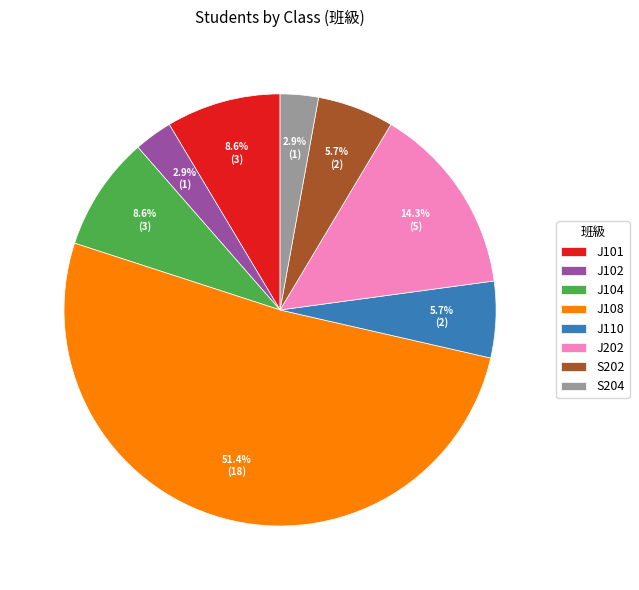

The S204 slice represents 3% of the pie. True or false?

True